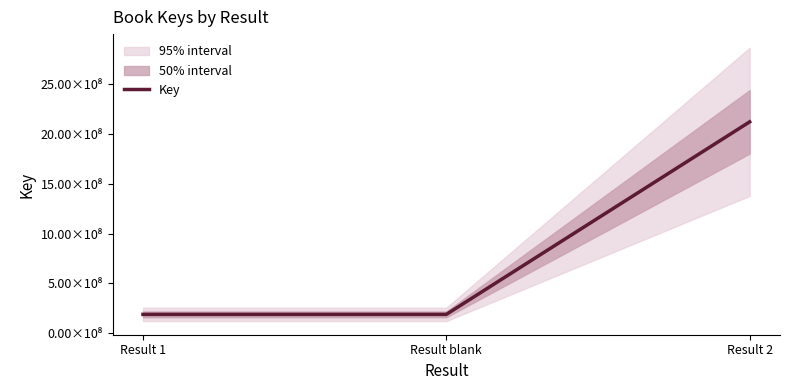

What is the change in value from Result 1 to Result 2?

+1927033842